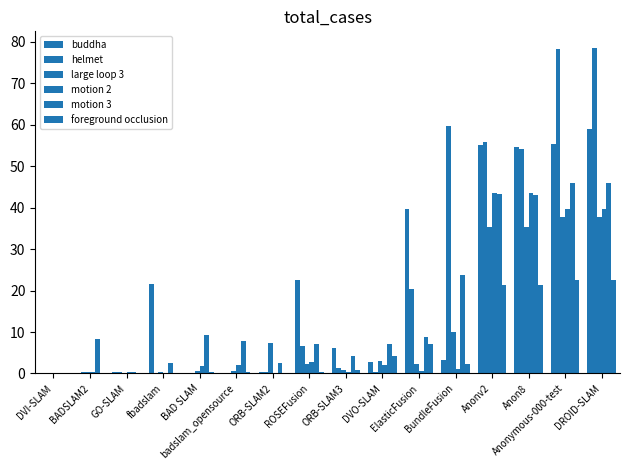

What is the value of the large loop 3 bar at the 13th from the left?

35.2